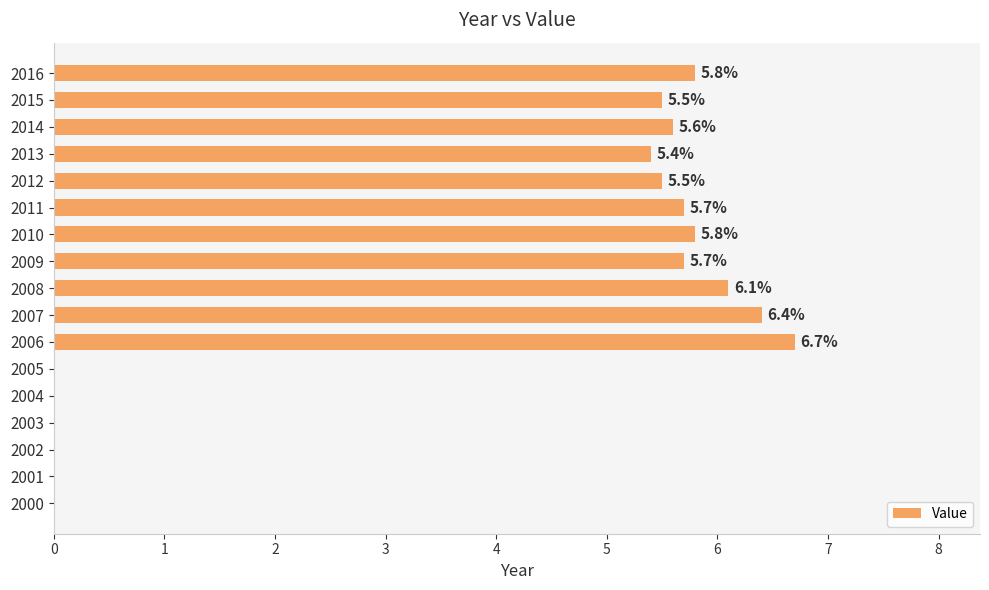

How many values are above zero?

11